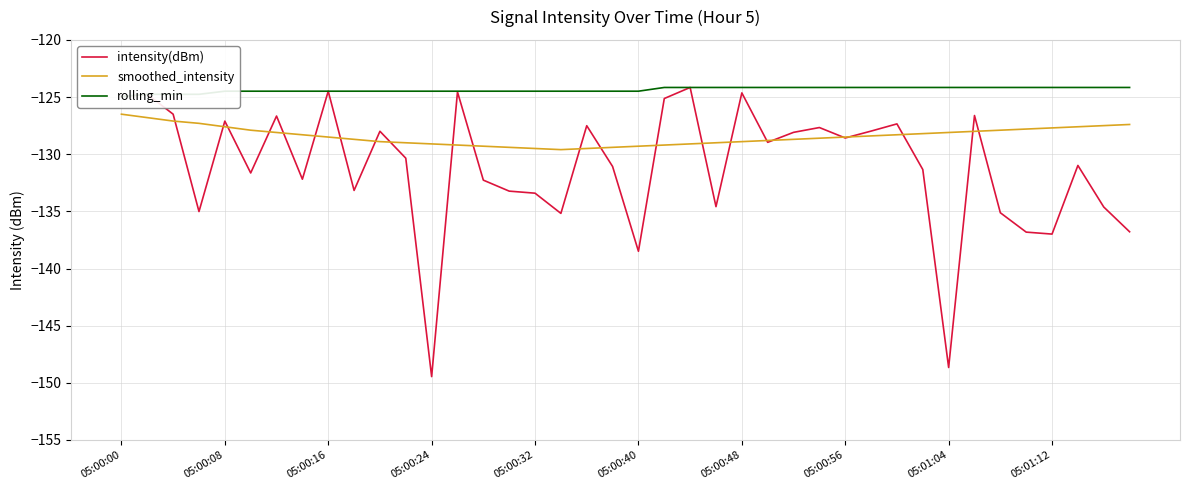

The smoothed_intensity series shows -176.9 at 05:00:56. True or false?

False